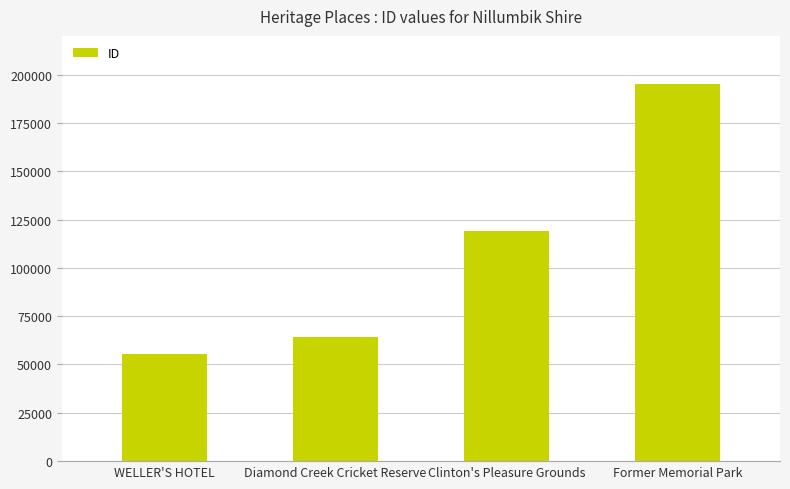

Reading left to right, transcribe all the data shown in this chart.

WELLER'S HOTEL=55569	Diamond Creek Cricket Reserve=64014	Clinton's Pleasure Grounds=118960	Former Memorial Park=194880